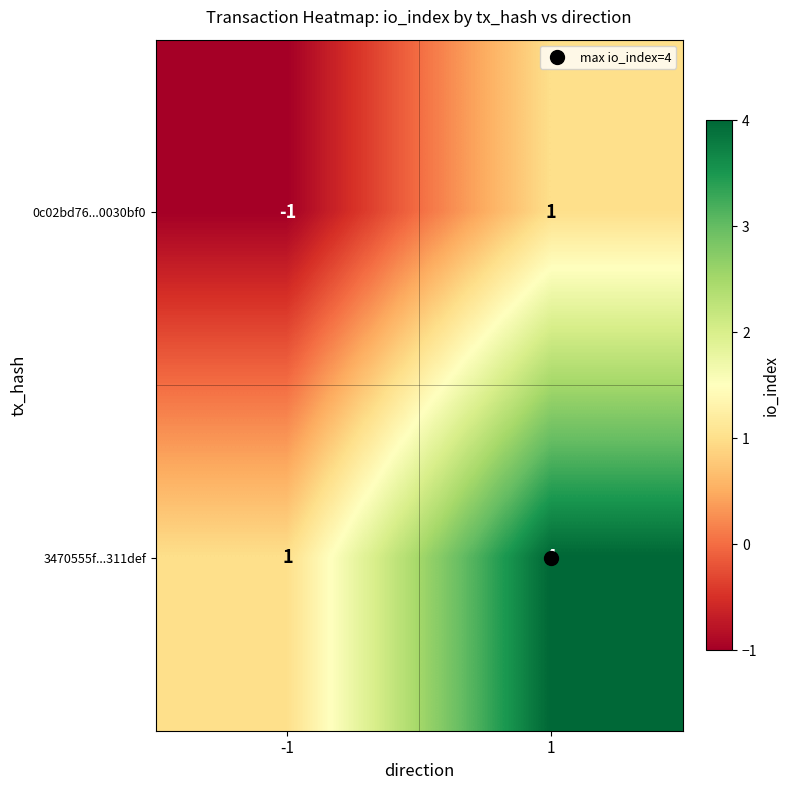

The value of 0c02bd76...0030bf0 at -1 is -2. True or false?

False